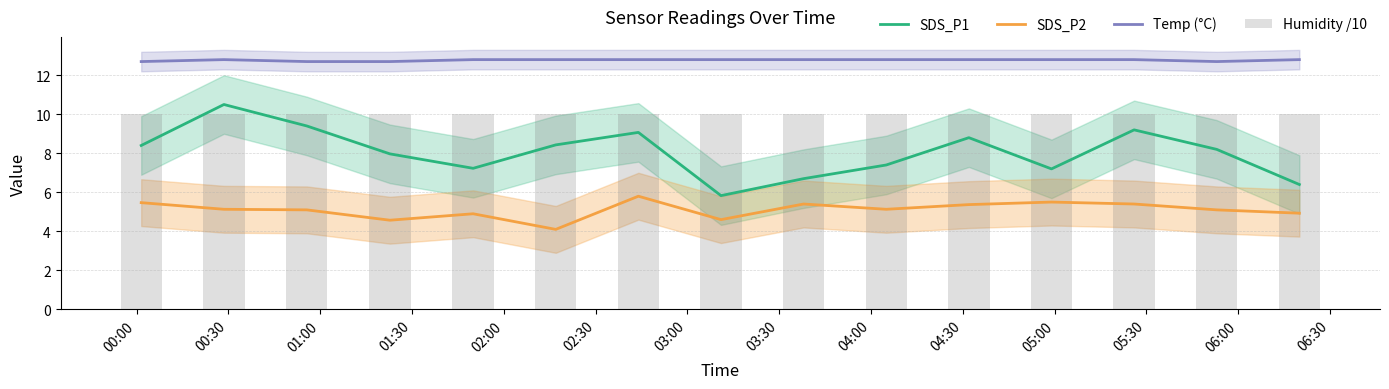

What is the value of the Temp (°C) bar at the 1st from the left?

12.7